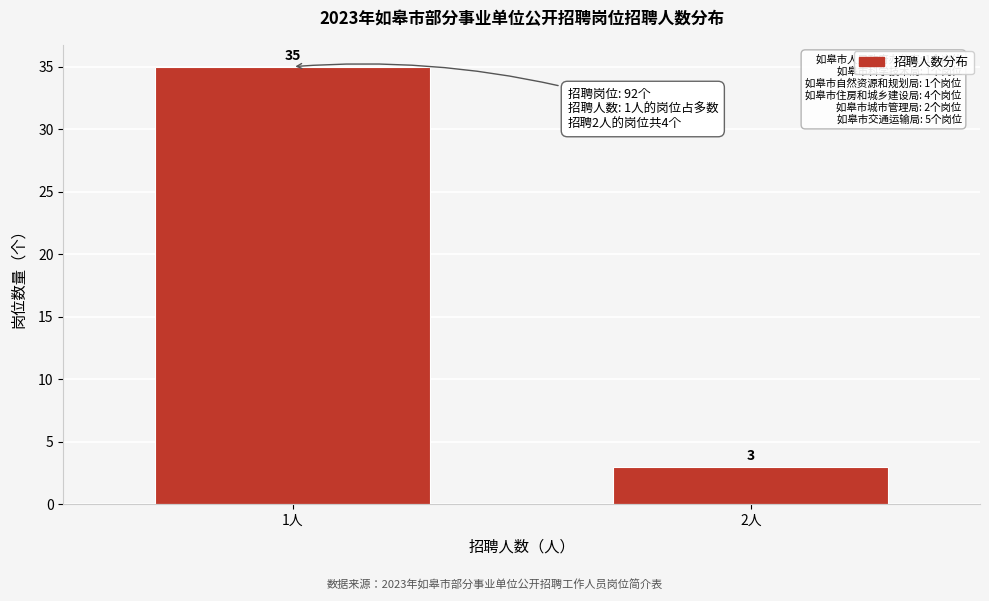

Reading left to right, list all the values displayed in this chart.

1人=35	2人=3